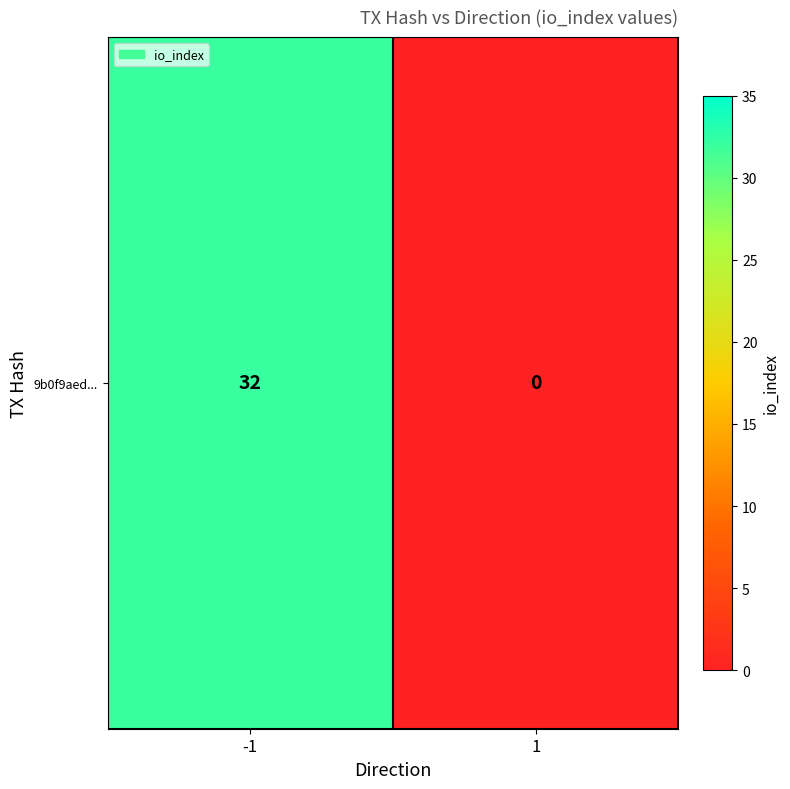

How many positive values are there?

1